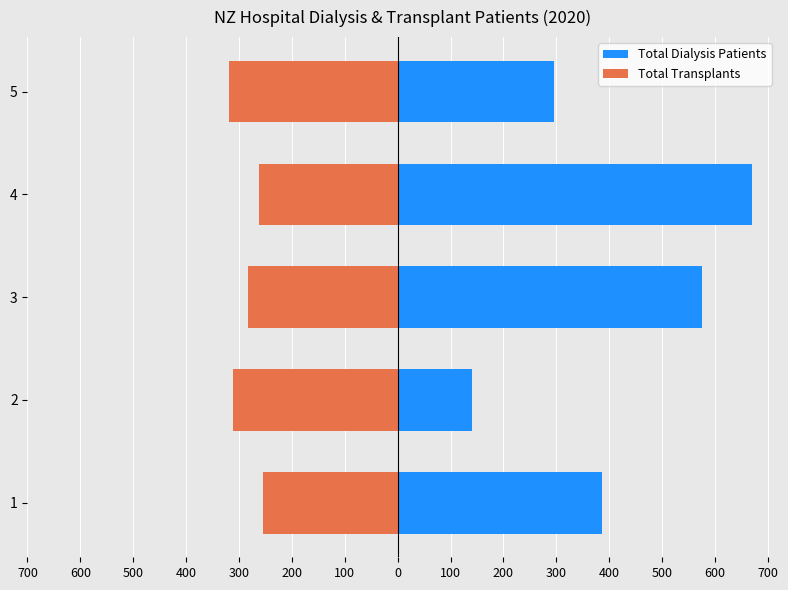

What is the highest value of the Total Dialysis Patients series?

670